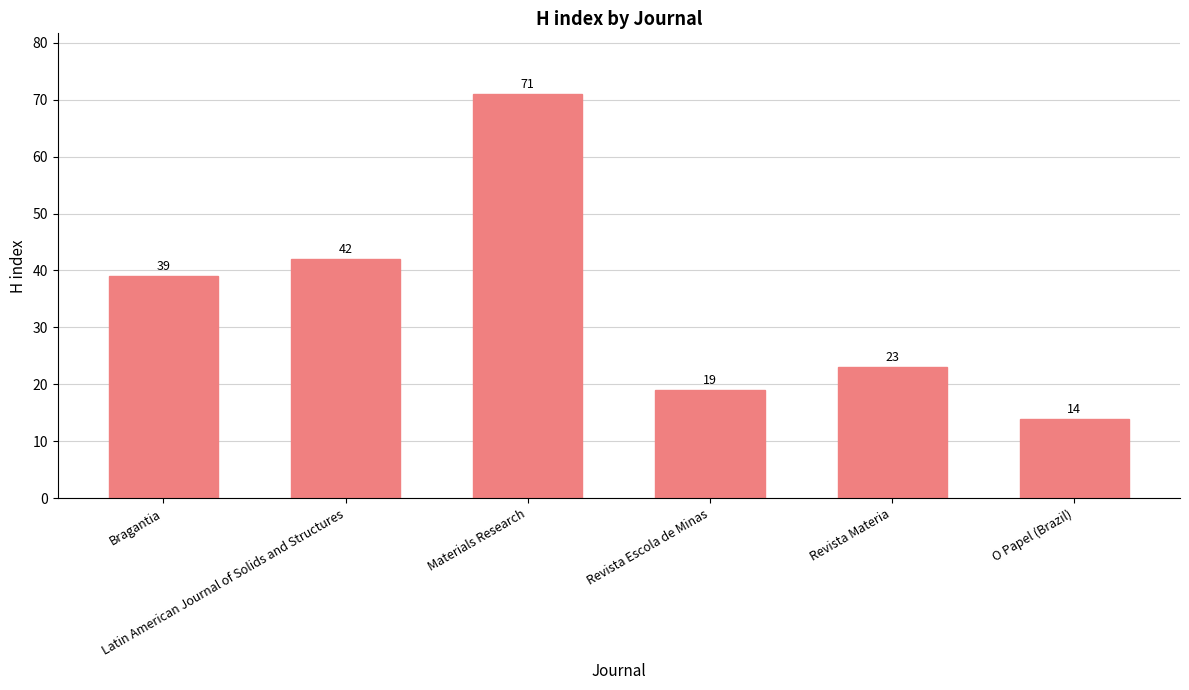

Which category has the lowest value across all series?

O Papel (Brazil)